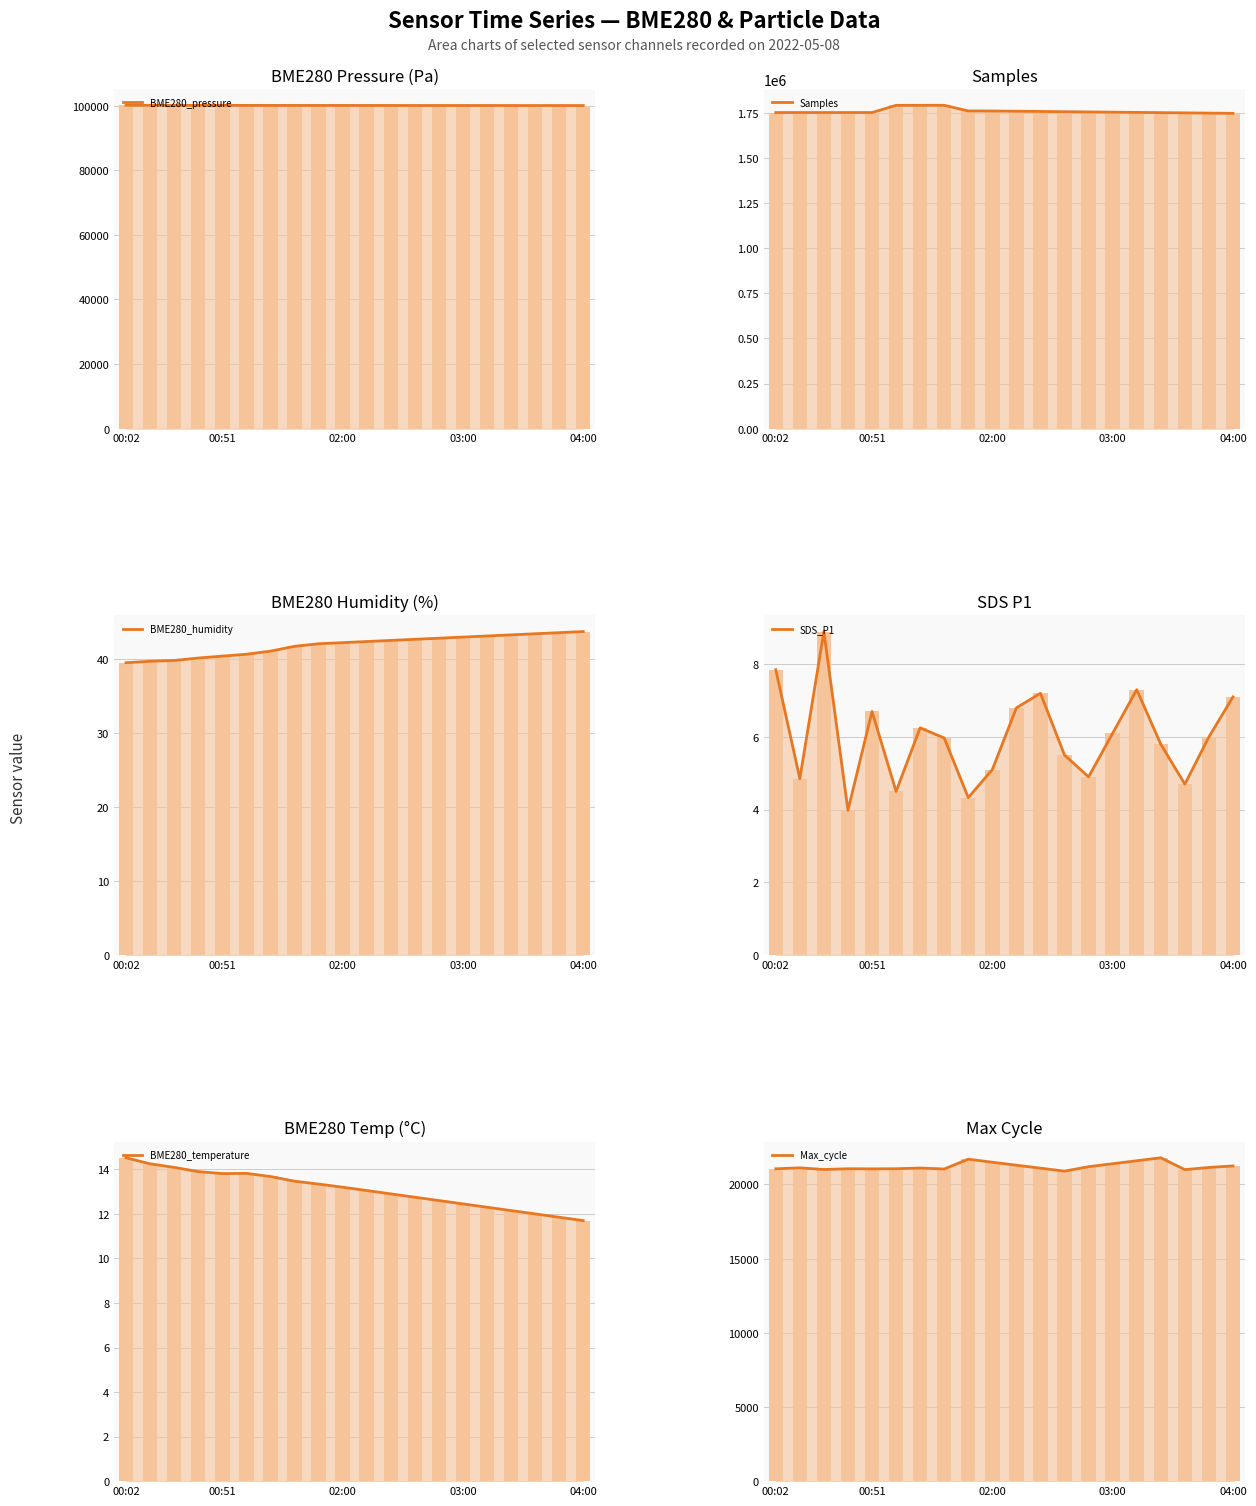

What is the value of the Max_cycle bar at the 5th from the left?

21054.0